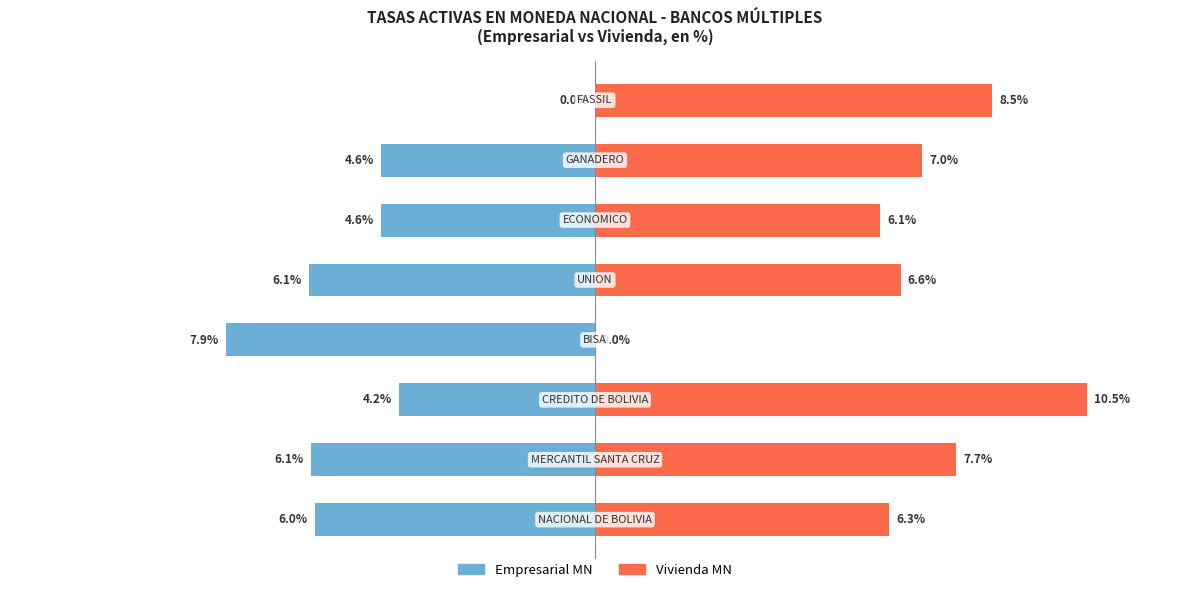

What is the difference between the maximum and minimum values in the Empresarial MN series?

7.9